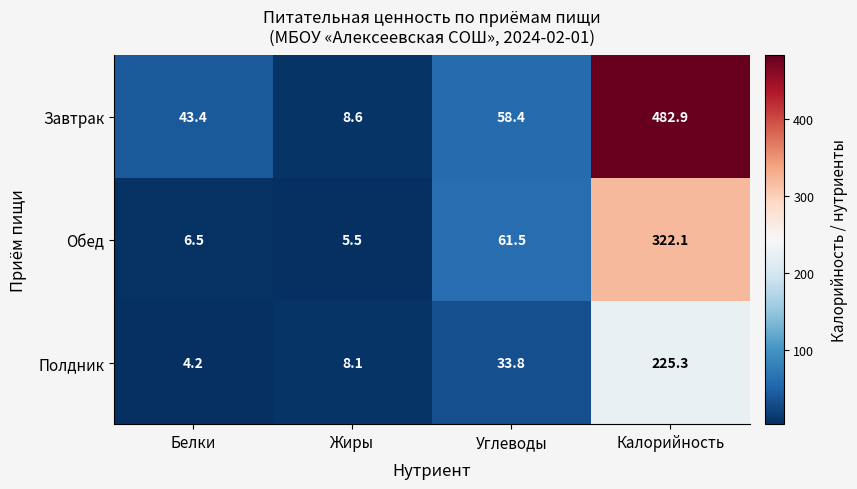

Which series changed the most between Белки and Жиры?

Завтрак